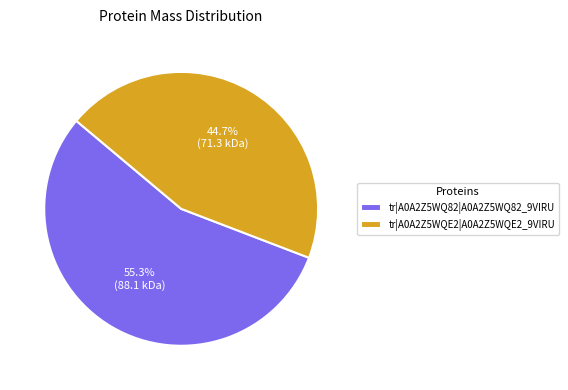

To the nearest percent, what is the difference between the tr|A0A2Z5WQE2|A0A2Z5WQE2_9VIRU and tr|A0A2Z5WQ82|A0A2Z5WQ82_9VIRU slice percentages?

11%